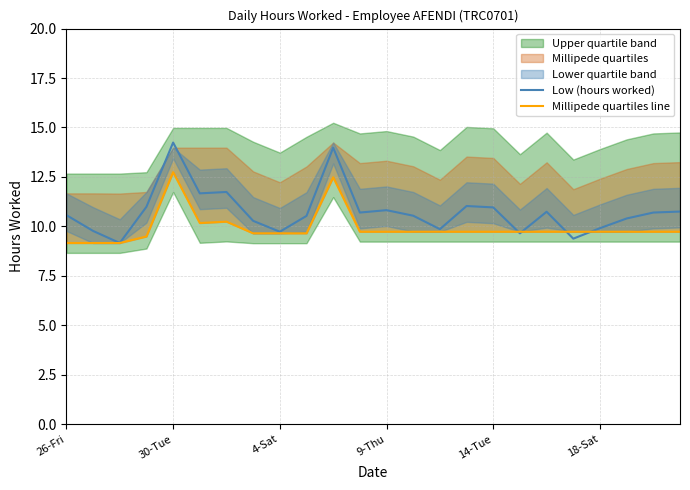

What is the minimum value for Low (hours worked)?

9.2